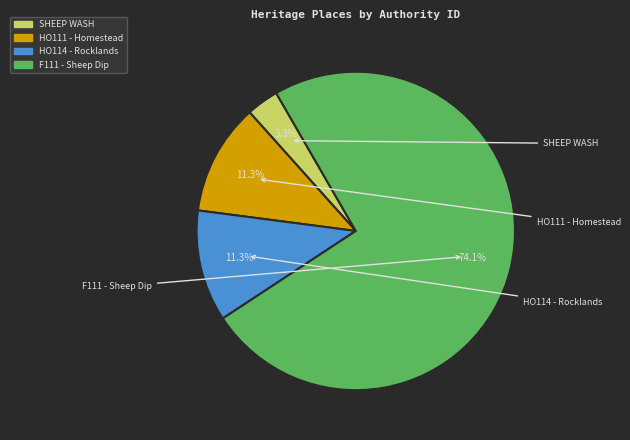

Is there any slice that represents more than half of the pie?

Yes